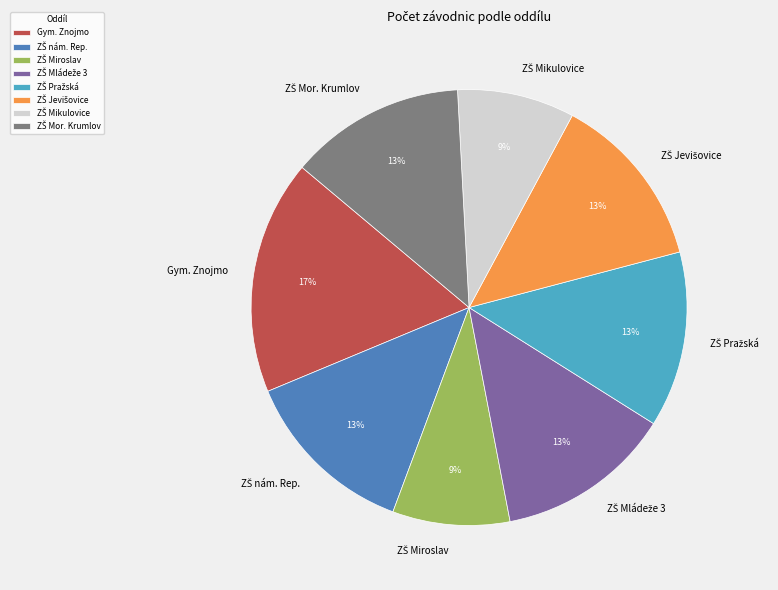

Which category has the biggest portion of the pie?

Gym. Znojmo